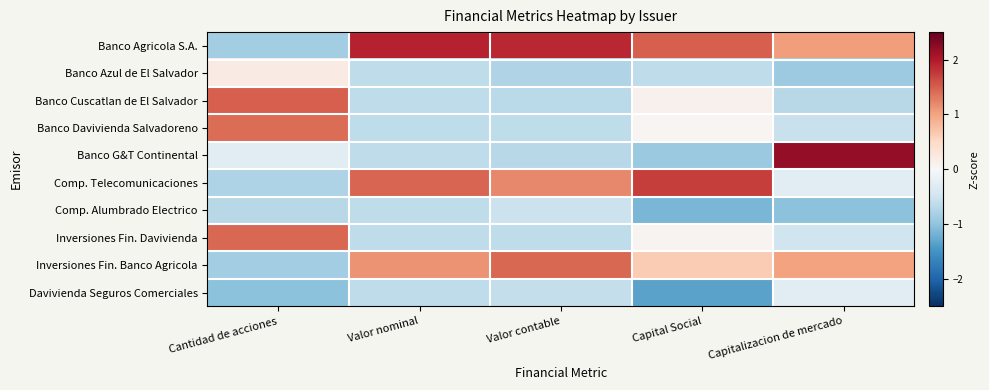

Rank the series at Valor contable from lowest to highest value.

Banco Azul de El Salvador, Banco G&T Continental, Banco Cuscatlan de El Salvador, Banco Davivienda Salvadoreno, Inversiones Fin. Davivienda, Davivienda Seguros Comerciales, Comp. Alumbrado Electrico, Comp. Telecomunicaciones, Inversiones Fin. Banco Agricola, Banco Agricola S.A.